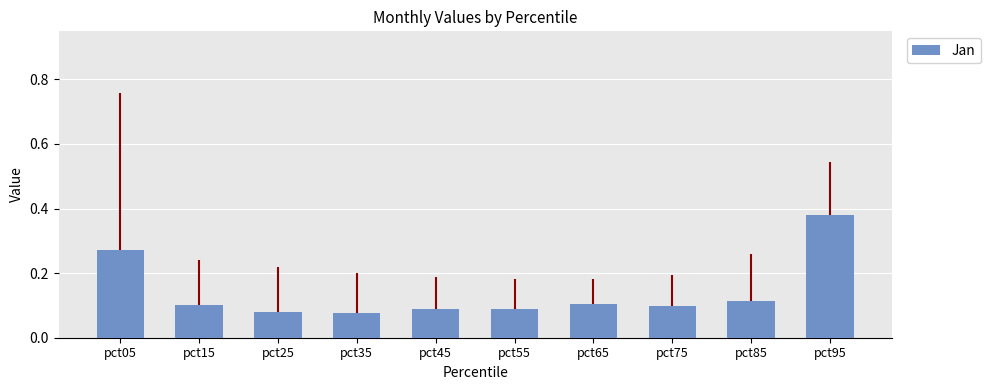

Count the values in the range 0 to 1.

10